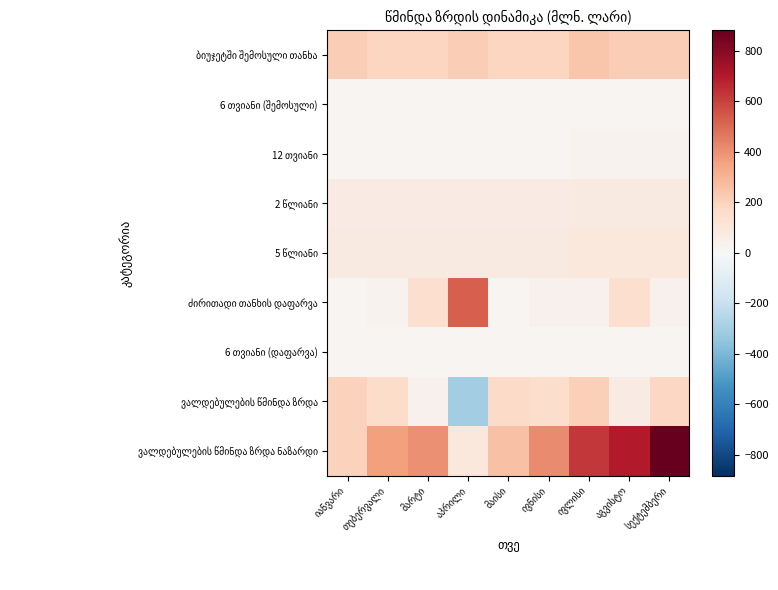

What is the maximum value shown in the chart?

882